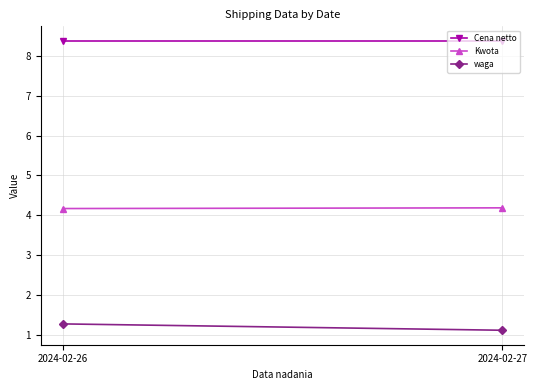

Between 2024-02-26 and 2024-02-27, which series saw the biggest shift?

waga